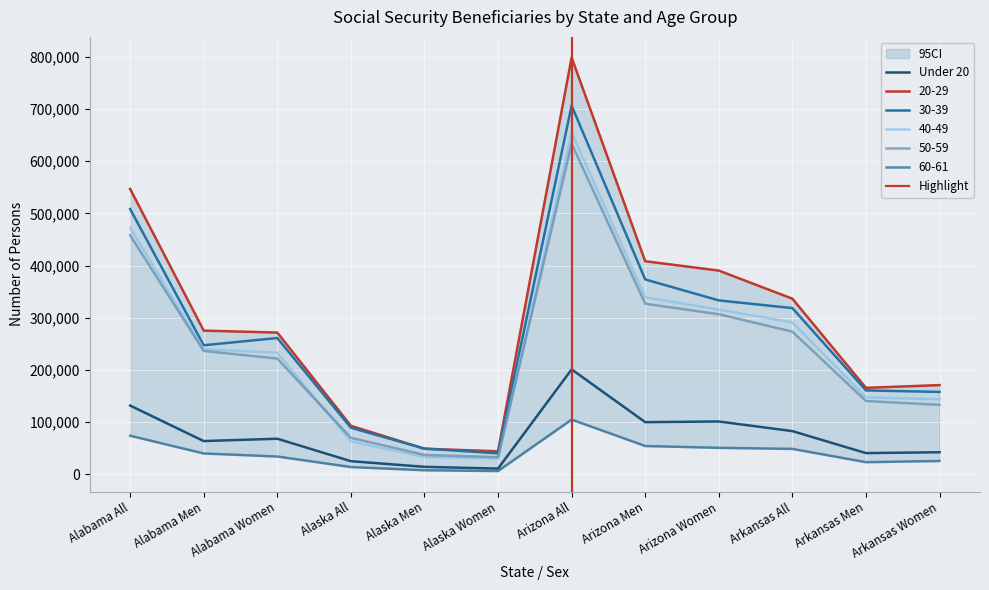

True or false: Under 20 and 30-39 cross at least once.

False